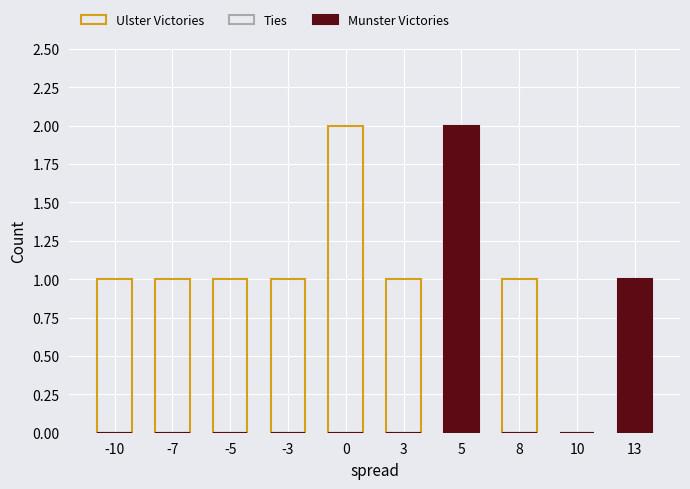

How many data points does each series have?

10